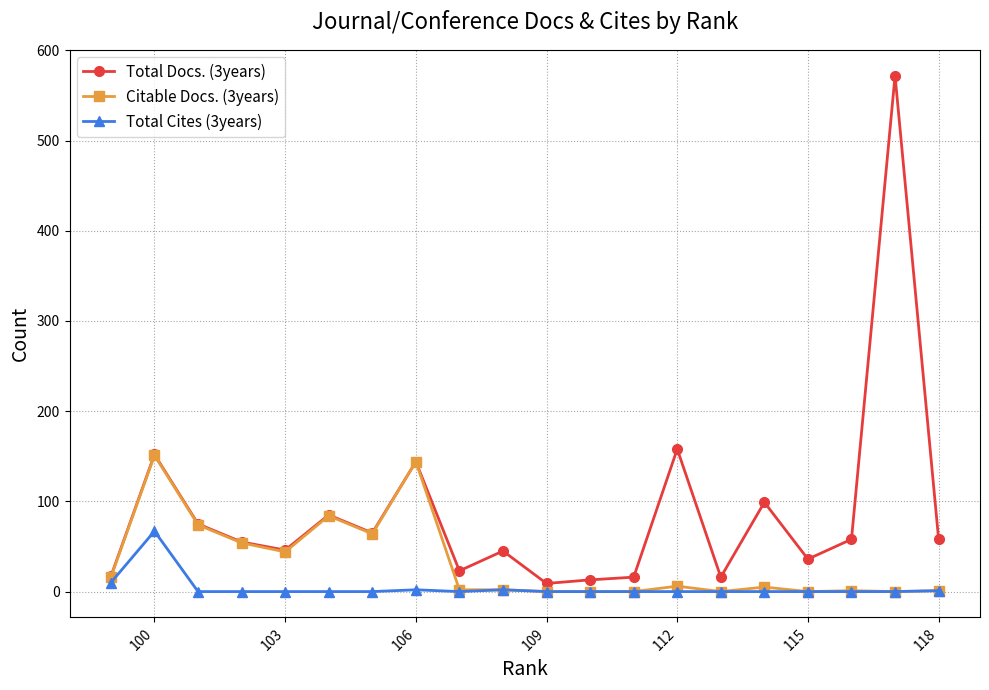

How many lines are shown in the chart?

3